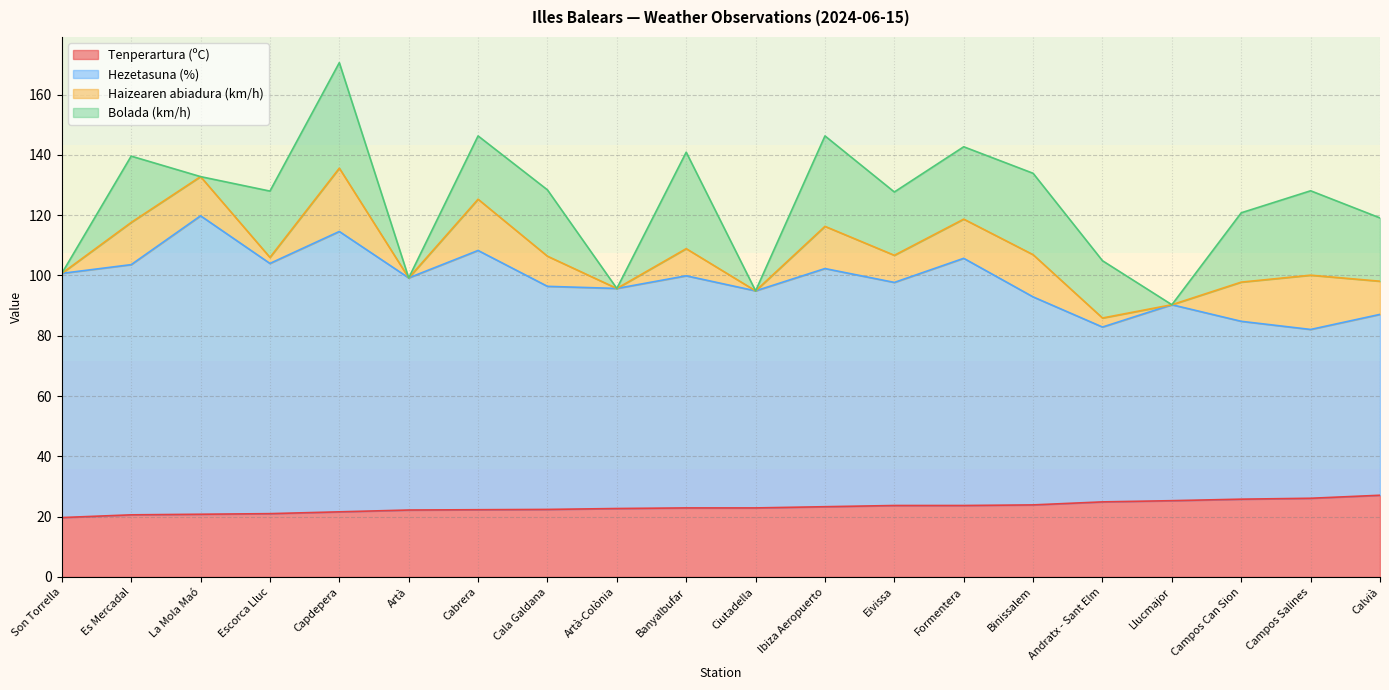

Is it true that Tenperartura (ºC) equals 23.7 at Eivissa?

True